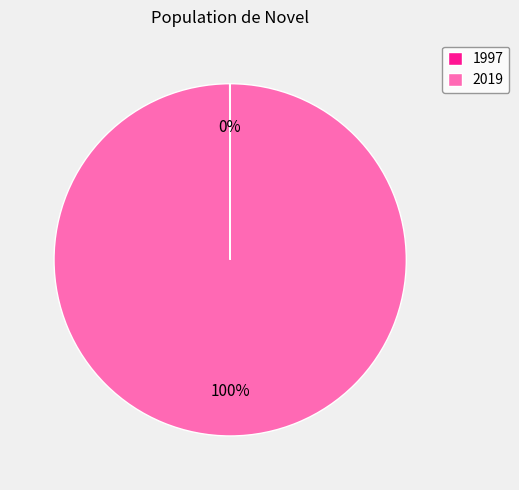

Is it true that 2019 is 86% of the pie?

False